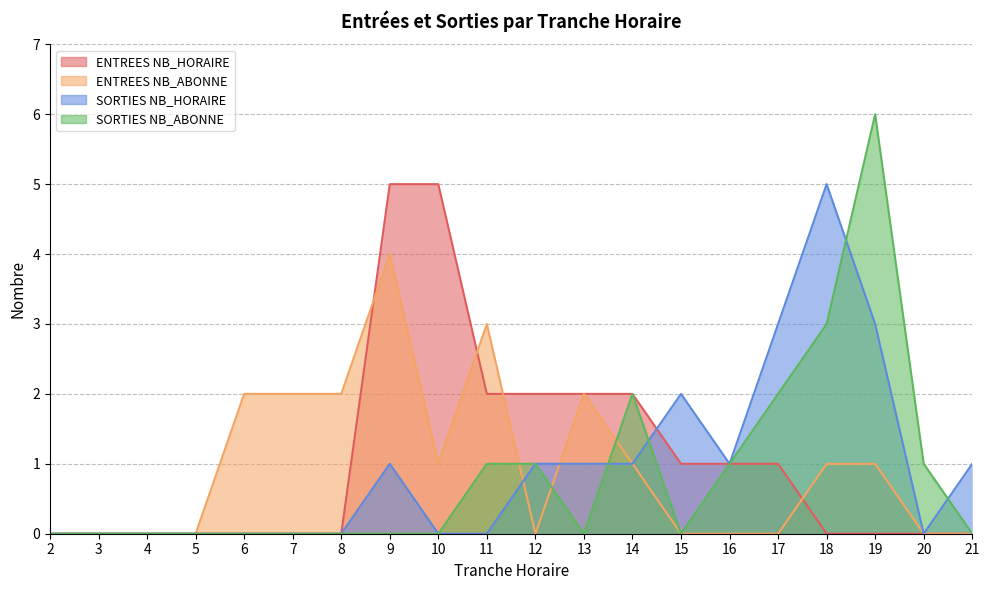

In SORTIES, how many points are higher than both neighbors (excluding endpoints)?

4